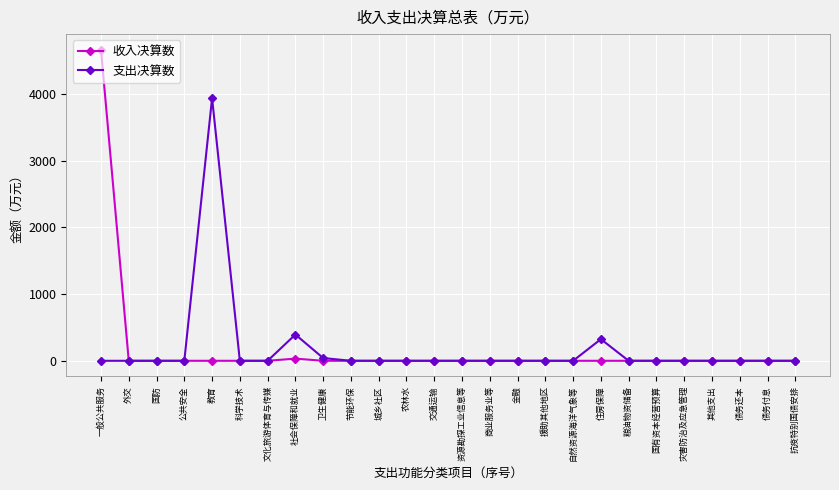

What is the label of the 18th point from the right?

卫生健康